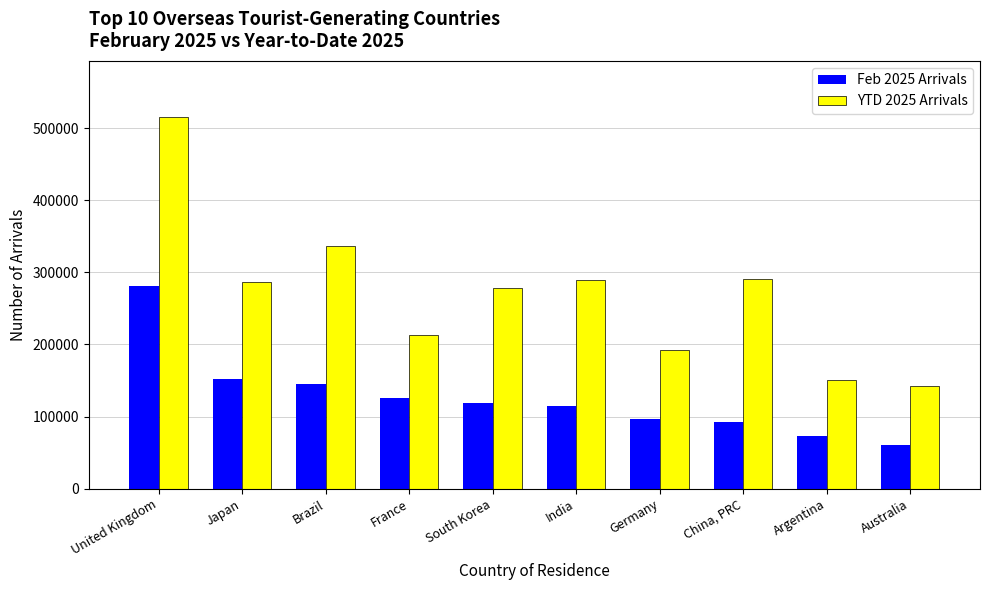

What is the greatest value displayed?

515701